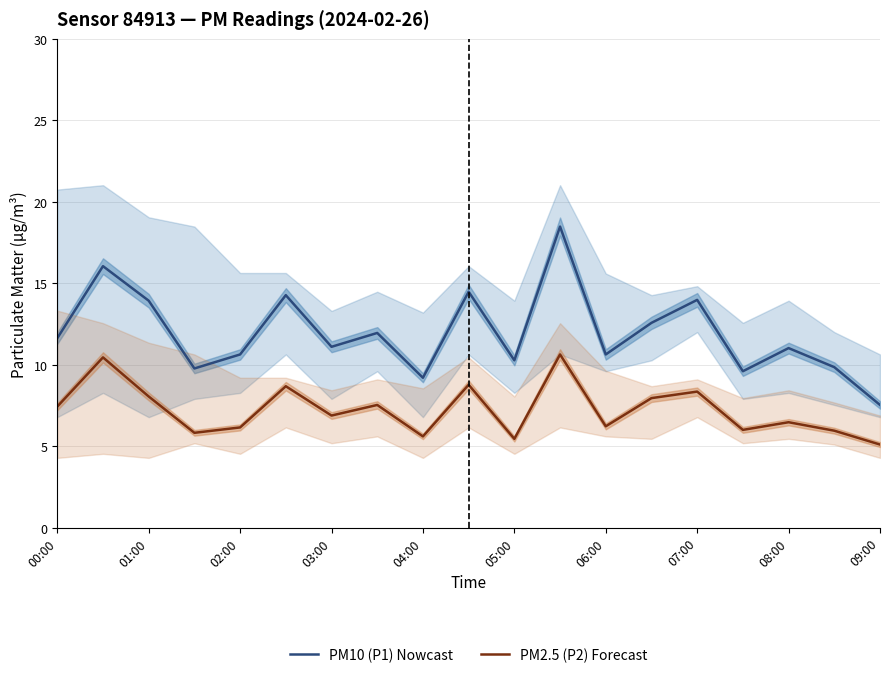

List the series in order of their overall mean, highest first.

PM10 (P1) Nowcast, PM2.5 (P2) Forecast